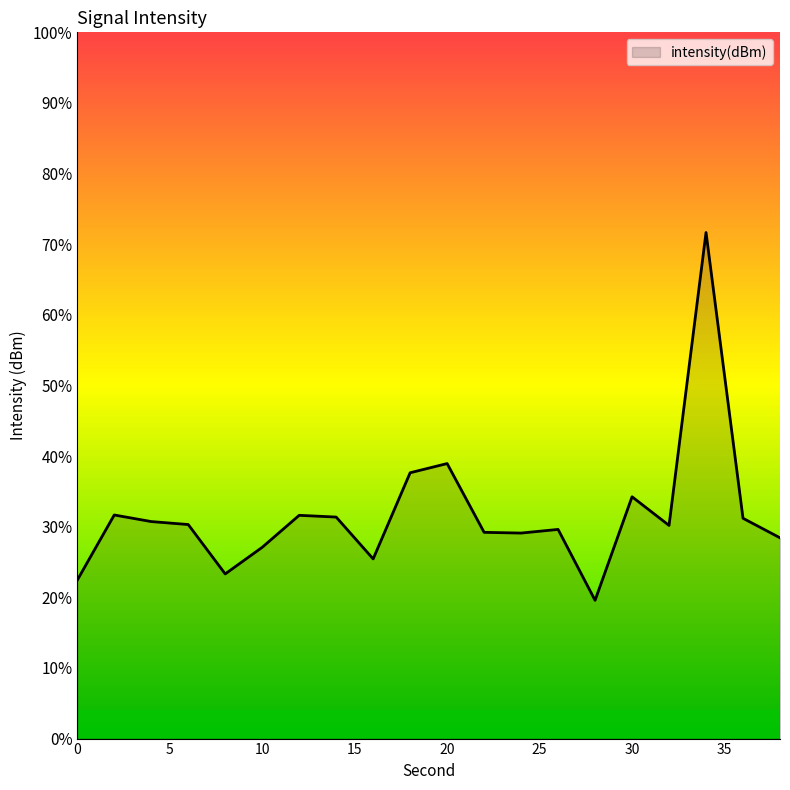

What is the difference between the maximum and minimum values?

52.1